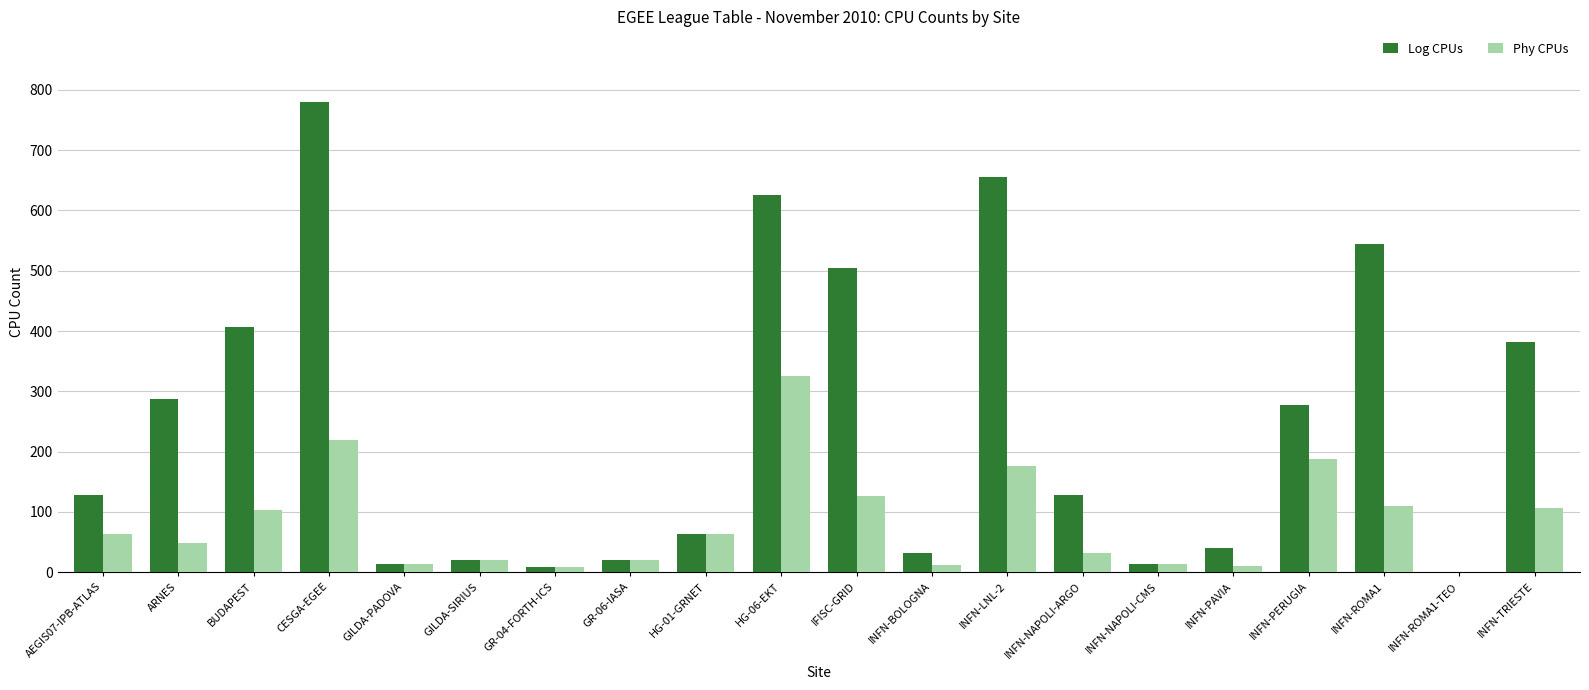

How many groups of bars are there?

20